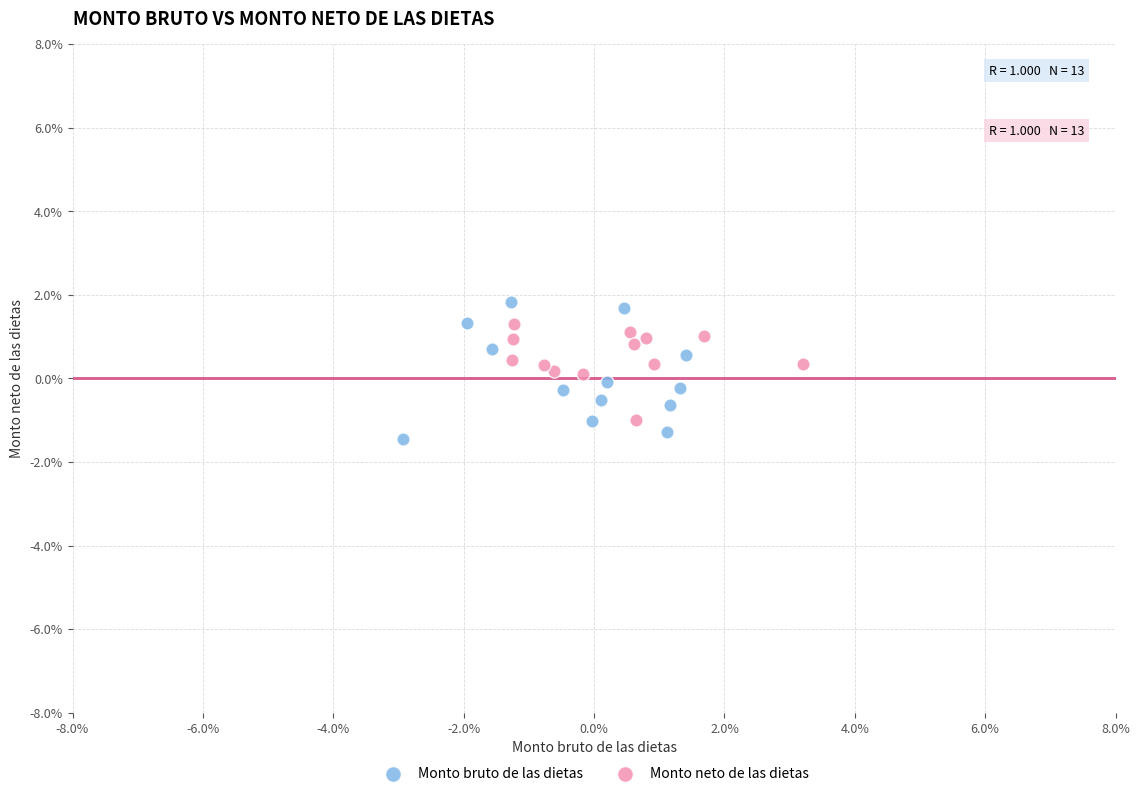

Which series contains the highest Y value?

Monto bruto de las dietas